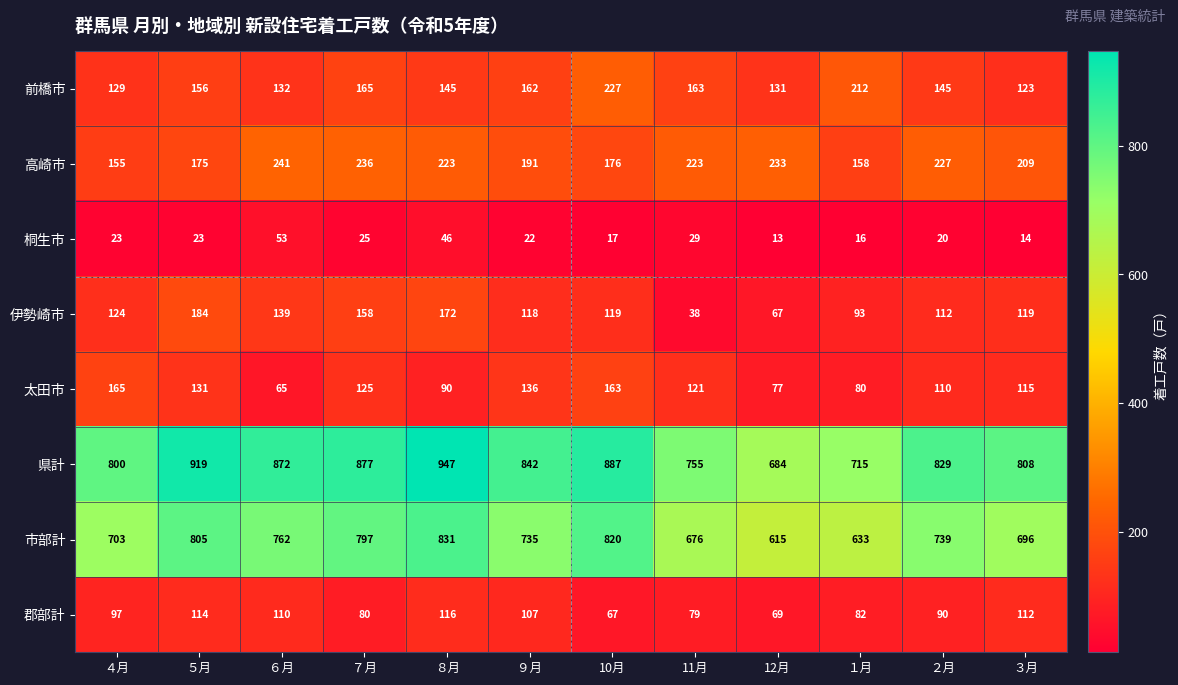

Is the value of 伊勢崎市 at ７月 greater than the value of 高崎市 at ７月?

No